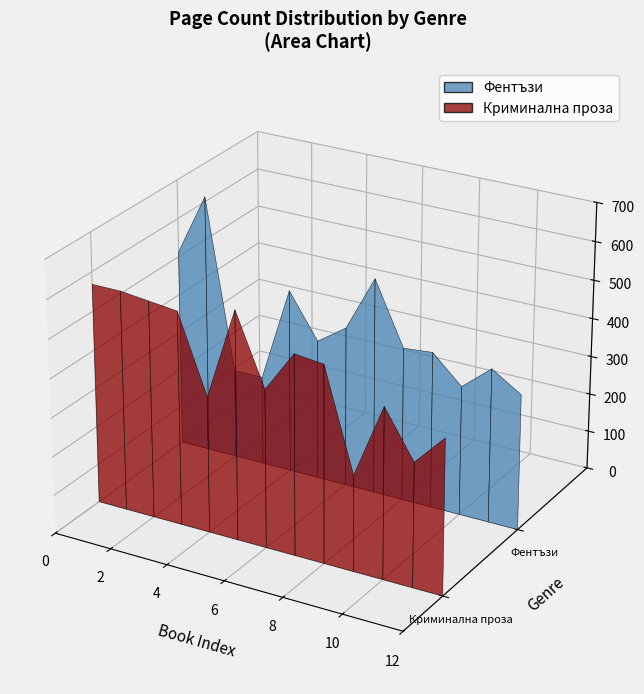

Reading left to right, transcribe all the data shown in this chart.

Фентъзи: 512	672	232	232	478	364	416	560	399	406	336	400	352
Криминална проза: 568	568	560	552	352	590	408	516	508	248	440	320	400